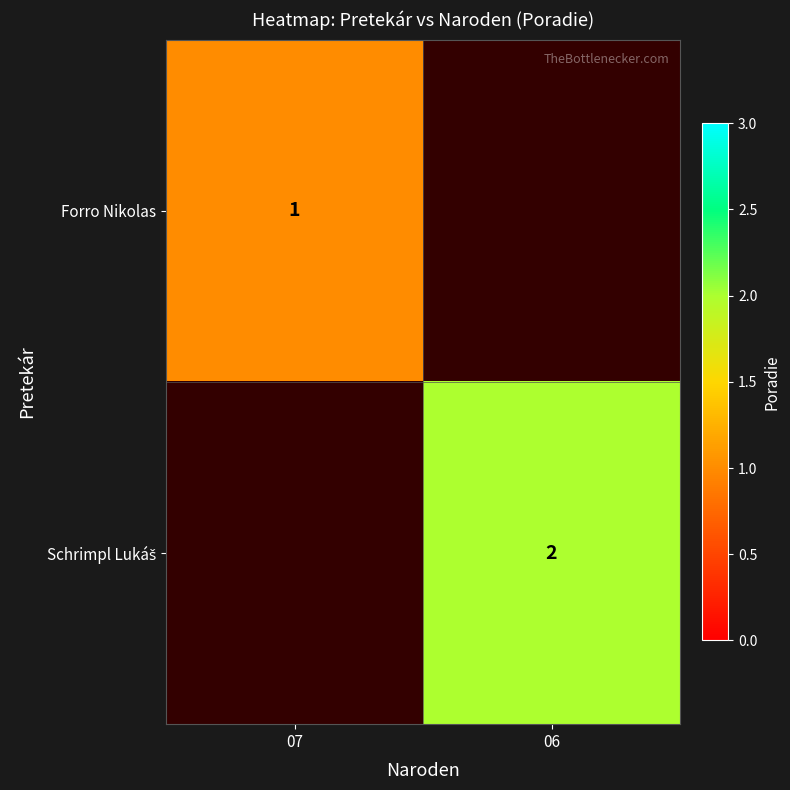

The Forro Nikolas series shows 0 at 07. True or false?

False